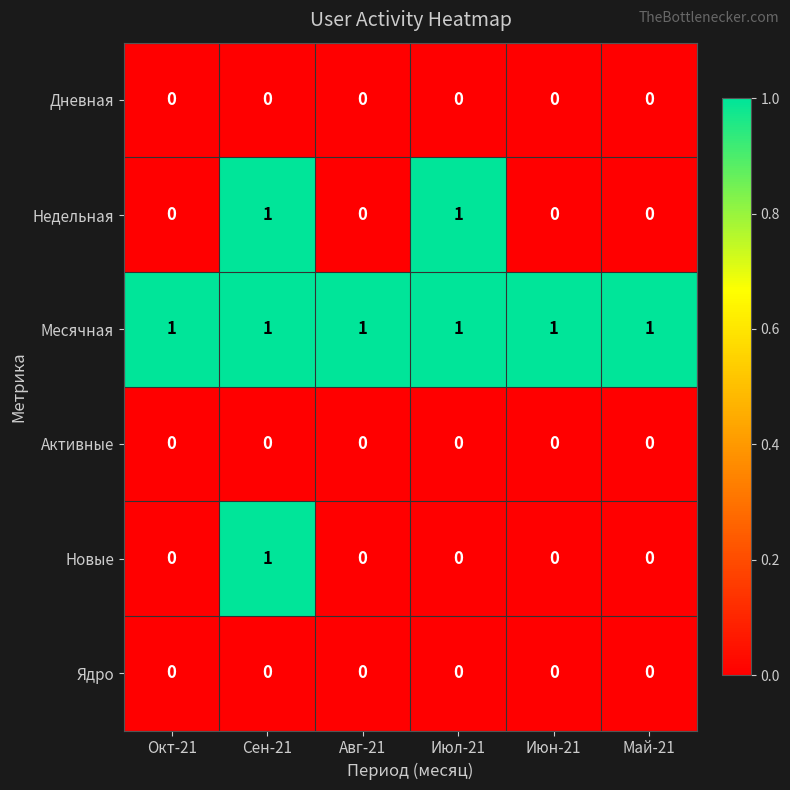

Which series changed the most between Июл-21 and Май-21?

Недельная